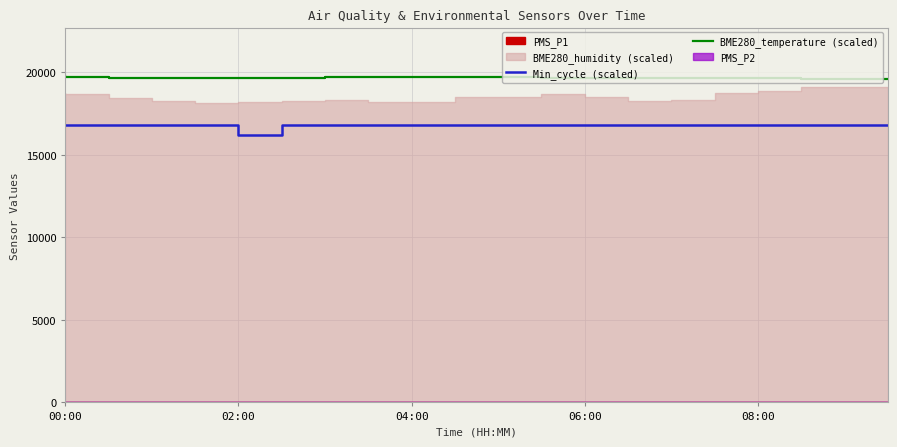

True or false: Min_cycle (scaled) and BME280_temperature (scaled) intersect in this chart.

False